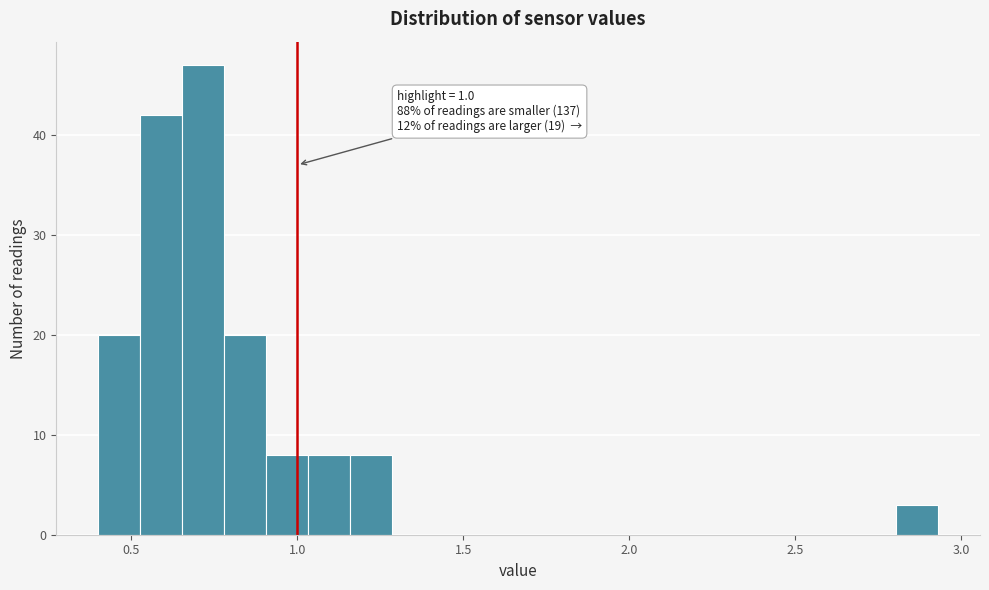

Read against the x-axis, roughly where is the centre of the tallest bar?

0.70